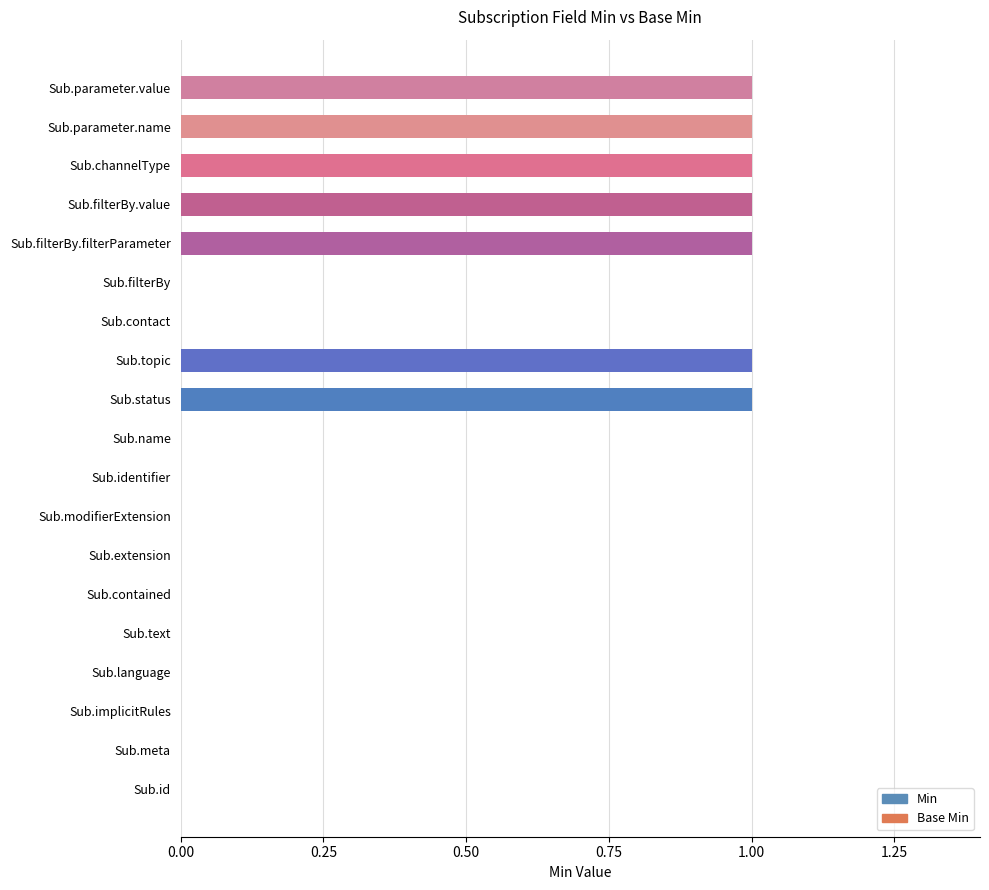

Is it true that Base Min equals 0 at Sub.language?

False